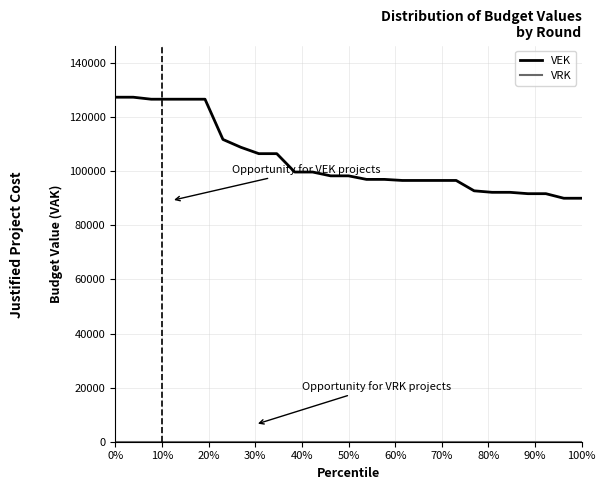

Which series has the largest total across all categories?

VEK